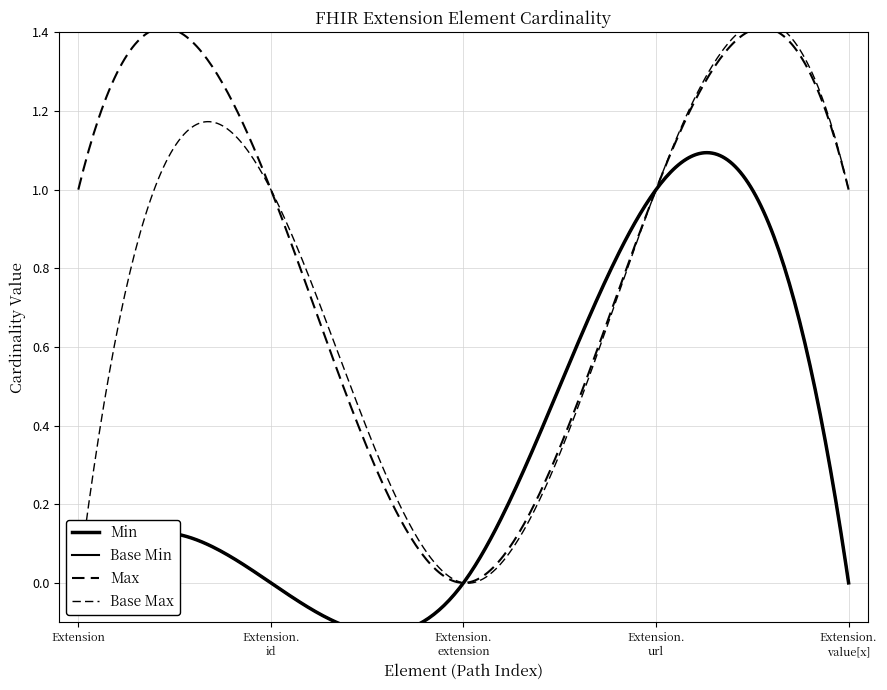

What is the difference between the maximum and minimum values in the Base Min series?

1